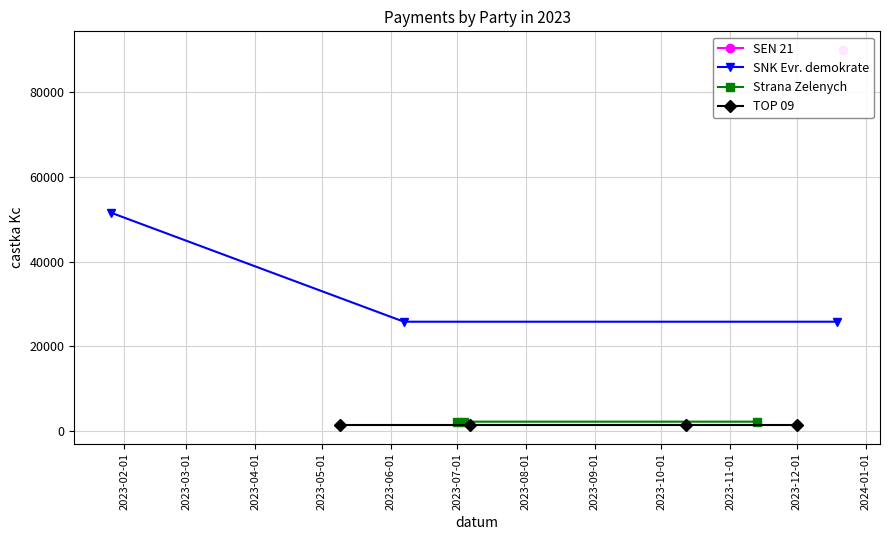

What is the minimum value for SNK Evr. demokrate?

25779.4